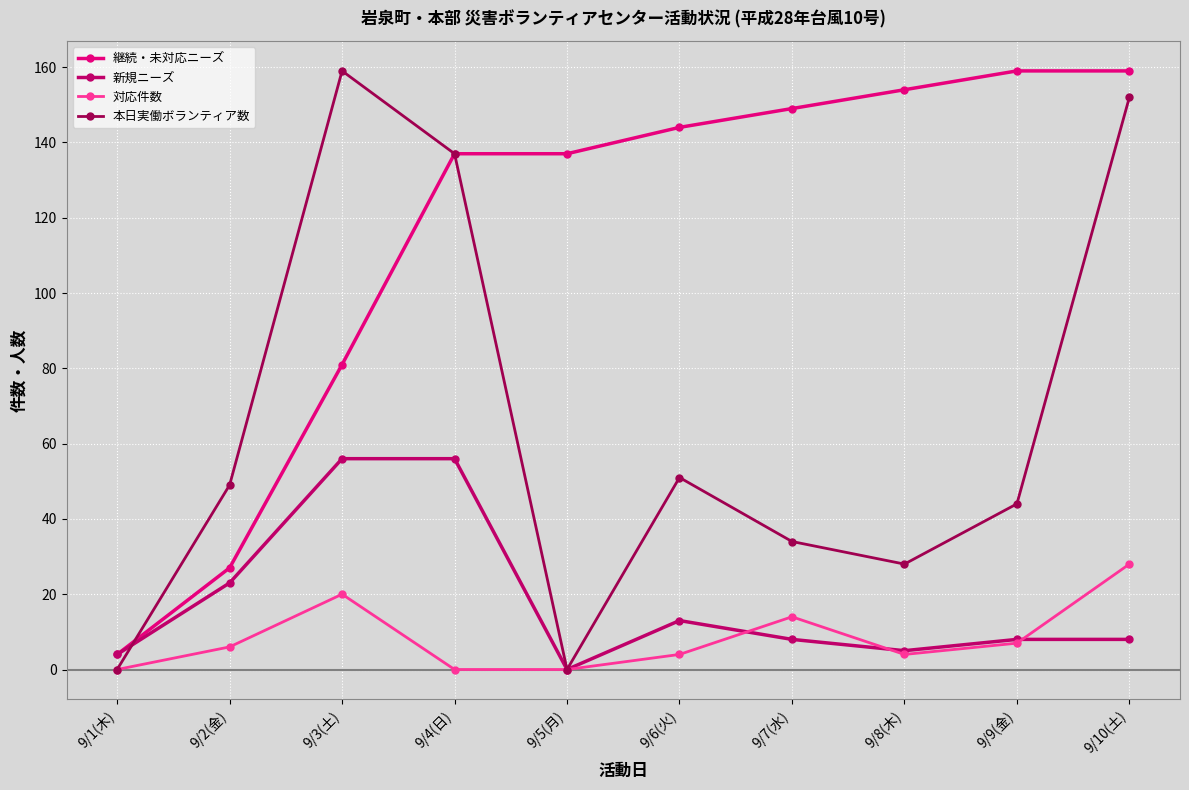

What position from the right is 9/1(木)?

10